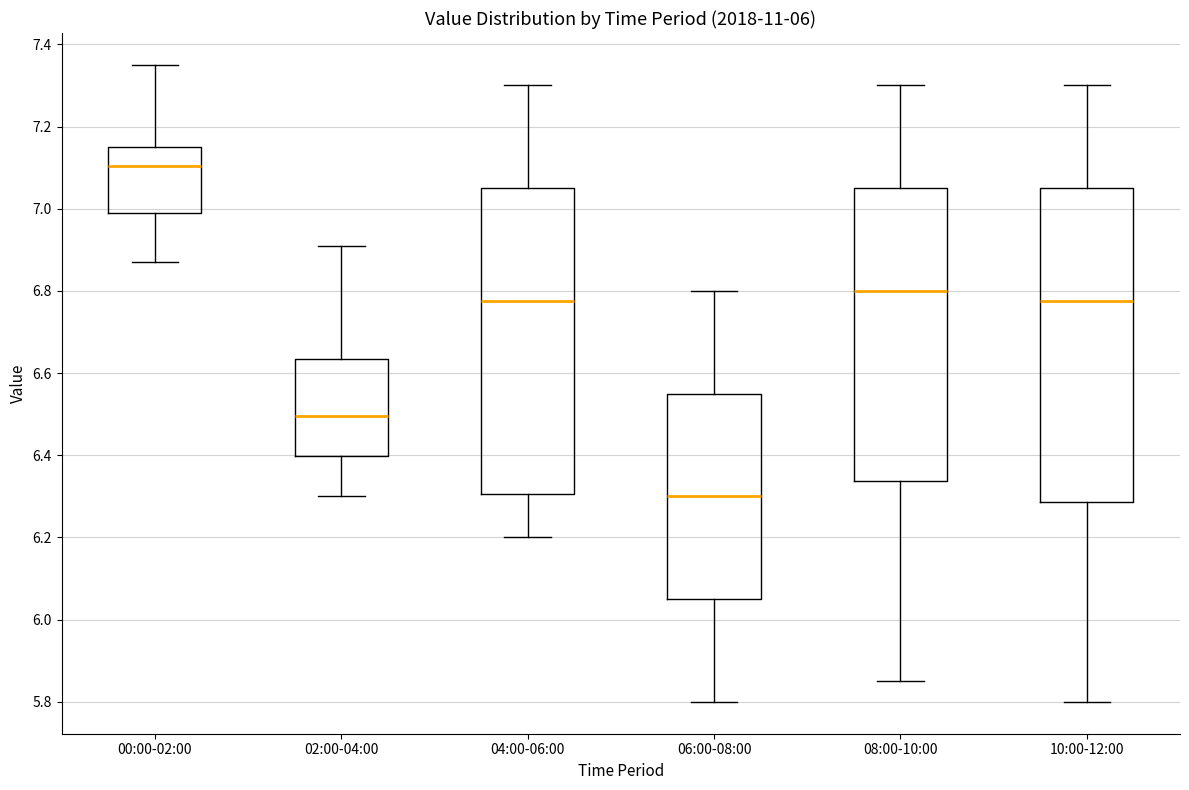

Reading left to right, transcribe this box plot: for each box, give where its median line is, the range the box spans, and where its two whiskers end, as read against the y-axis. The values are not printed on the chart, so give them approximately, as read against the axis.

00:00-02:00: median 7.10, box 7.00 to 7.16, whiskers 6.88 to 7.36
02:00-04:00: median 6.50, box 6.40 to 6.64, whiskers 6.30 to 6.92
04:00-06:00: median 6.78, box 6.30 to 7.06, whiskers 6.20 to 7.30
06:00-08:00: median 6.30, box 6.06 to 6.56, whiskers 5.80 to 6.80
08:00-10:00: median 6.80, box 6.34 to 7.06, whiskers 5.86 to 7.30
10:00-12:00: median 6.78, box 6.28 to 7.06, whiskers 5.80 to 7.30